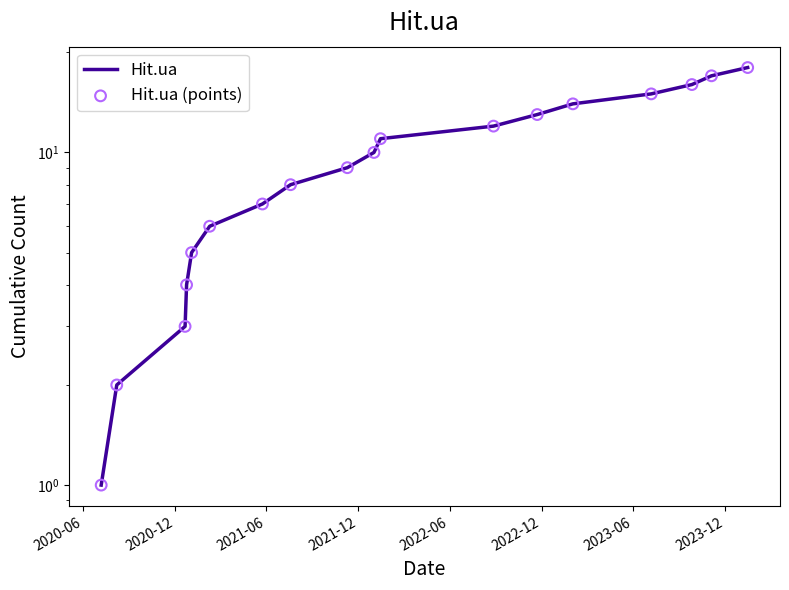

At how many categories does at least one series exceed 16?

2